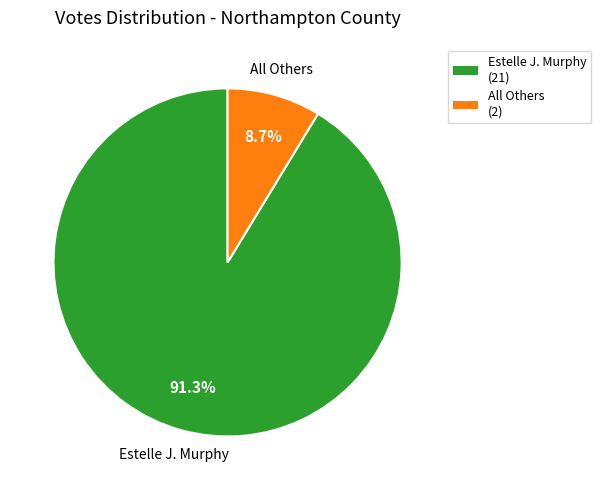

Rank the categories by value from highest to lowest.

Estelle J. Murphy, All Others